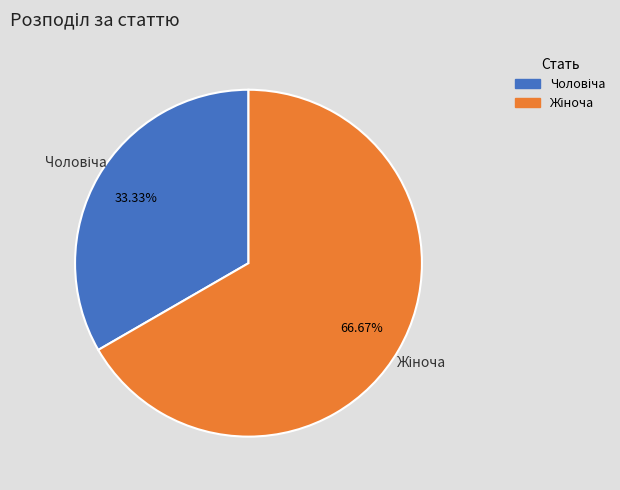

Is there any slice that represents more than half of the pie?

Yes